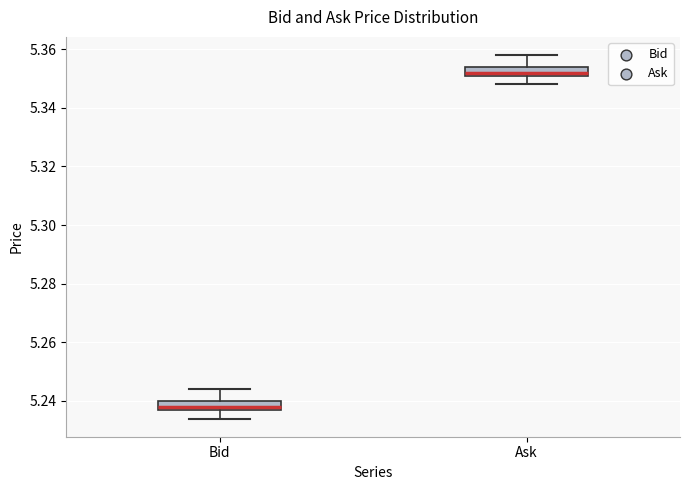

Where does the upper whisker of the box for Ask end on the y-axis? The values are not printed on the chart, so give them approximately, as read against the axis.

5.358